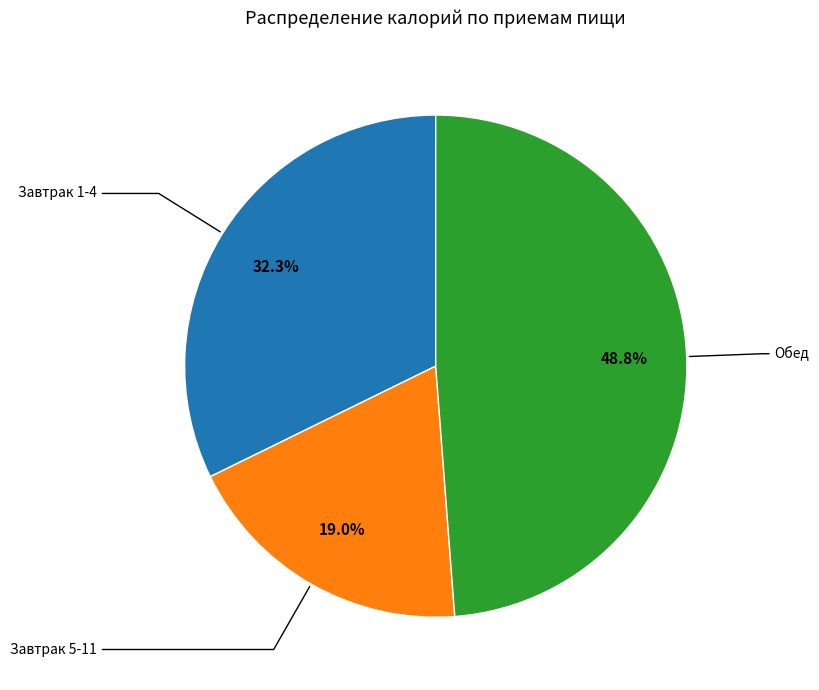

To the nearest percent, what is the combined percentage of Обед and Завтрак 1-4?

81%